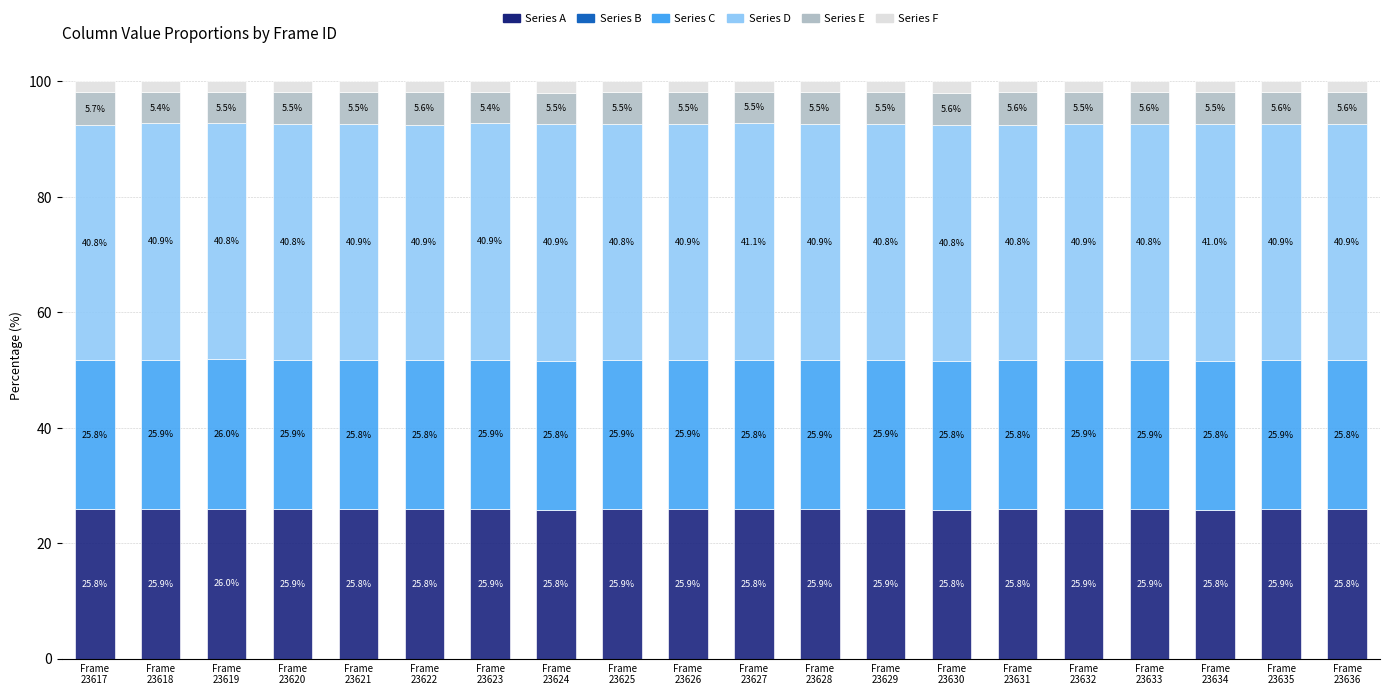

How many Series A values are between 25 and 26?

20